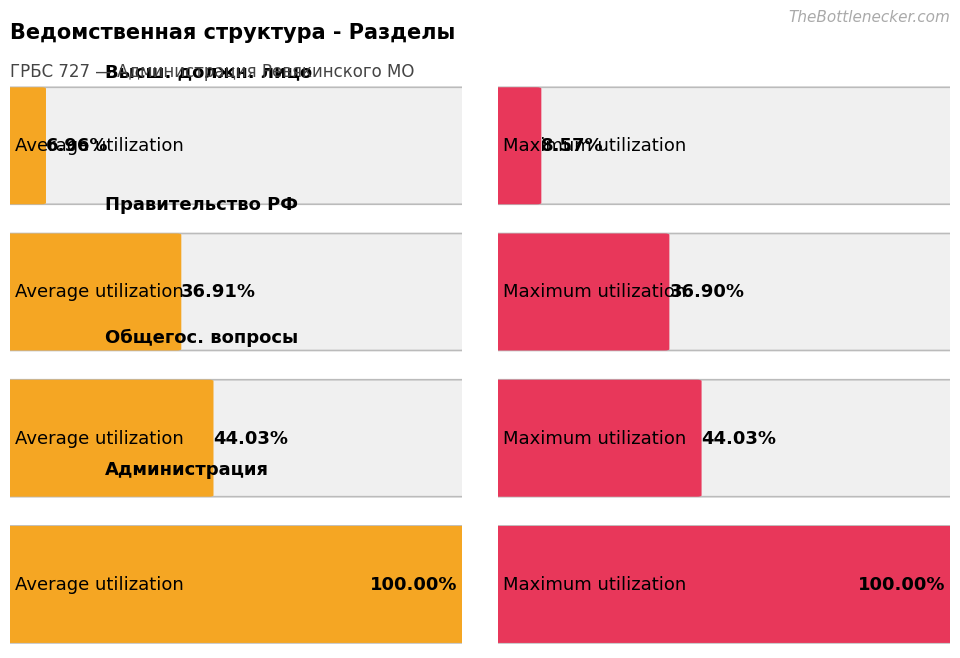

Is the value of Average utilization at Функционирование Правительства greater than the value of Maximum utilization at Администрация?

No